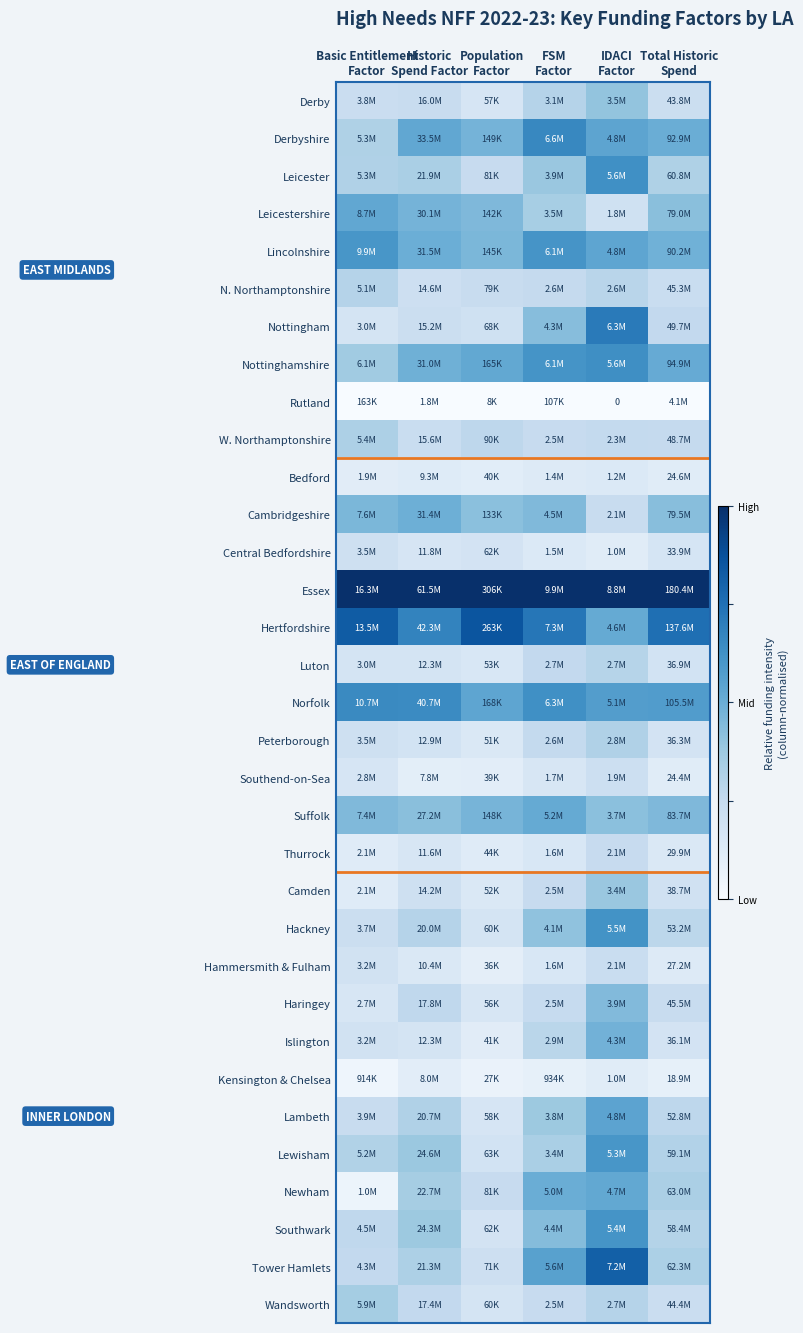

Rank the series by their maximum value, from highest to lowest.

Essex, Hertfordshire, Tower Hamlets, Nottingham, Derbyshire, Norfolk, Nottinghamshire, Leicester, Hackney, Southwark, Lincolnshire, Lewisham, Lambeth, Leicestershire, Newham, Suffolk, Cambridgeshire, Islington, Haringey, Derby, Camden, Wandsworth, W. Northamptonshire, Peterborough, N. Northamptonshire, Luton, Thurrock, Hammersmith & Fulham, Southend-on-Sea, Central Bedfordshire, Bedford, Kensington & Chelsea, Rutland